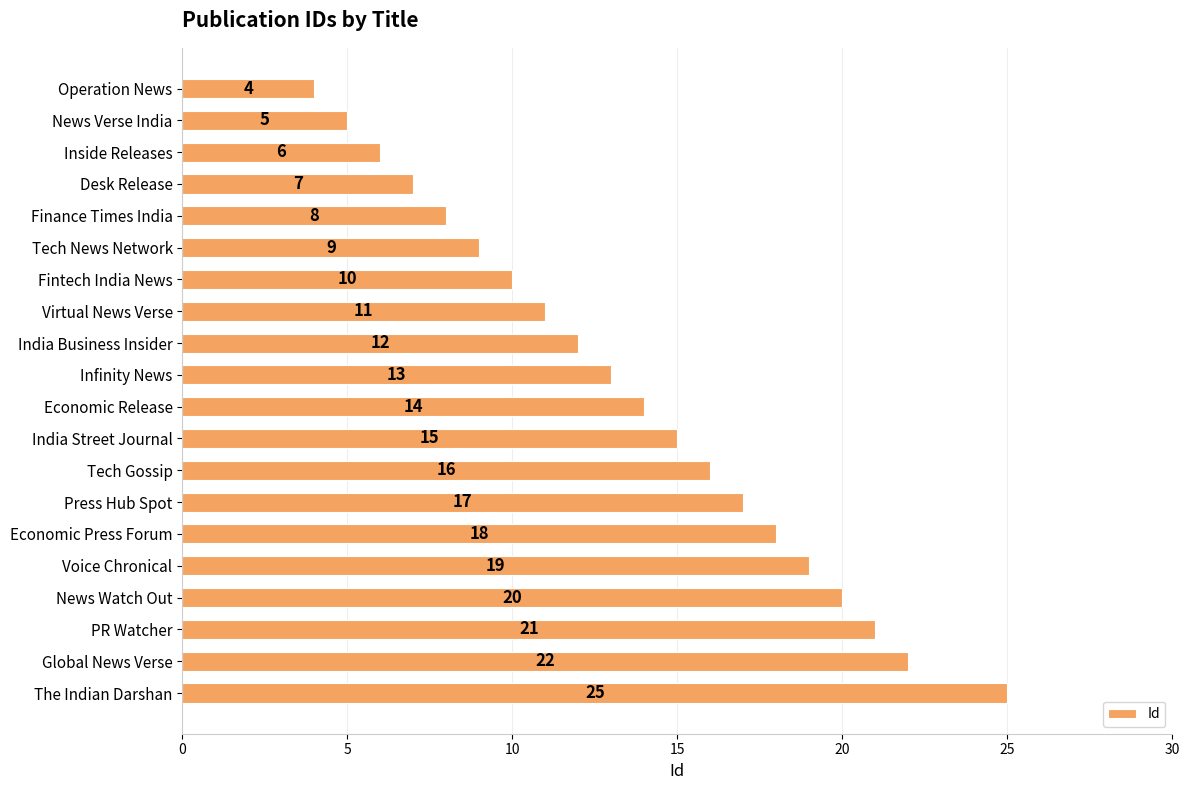

Reading top to bottom, what are all the values shown in this chart?

Operation News=4	News Verse India=5	Inside Releases=6	Desk Release=7	Finance Times India=8	Tech News Network=9	Fintech India News=10	Virtual News Verse=11	India Business Insider=12	Infinity News=13	Economic Release=14	India Street Journal=15	Tech Gossip=16	Press Hub Spot=17	Economic Press Forum=18	Voice Chronical=19	News Watch Out=20	PR Watcher=21	Global News Verse=22	The Indian Darshan=25